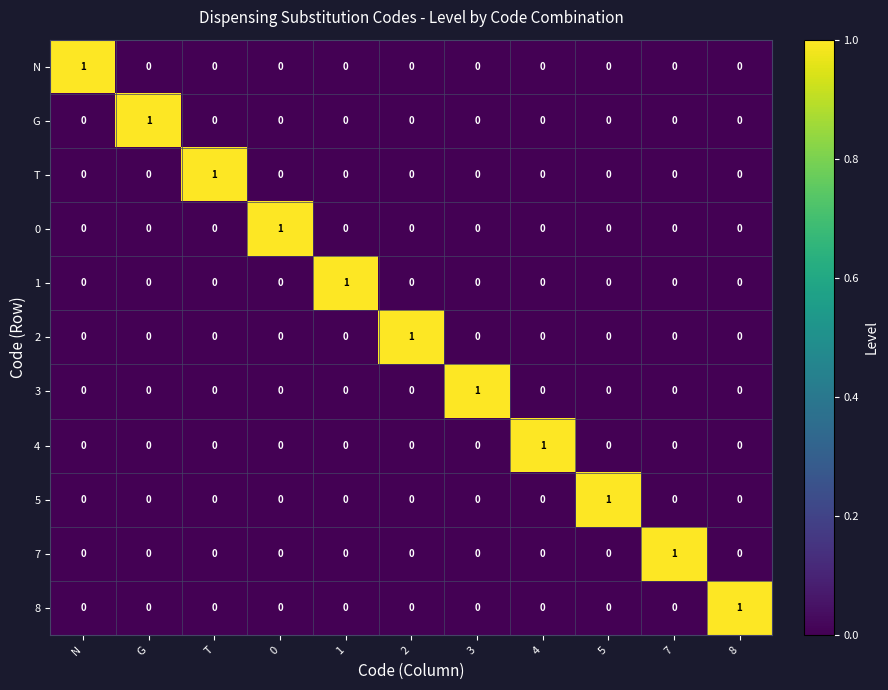

How many categories are shown in the chart?

11